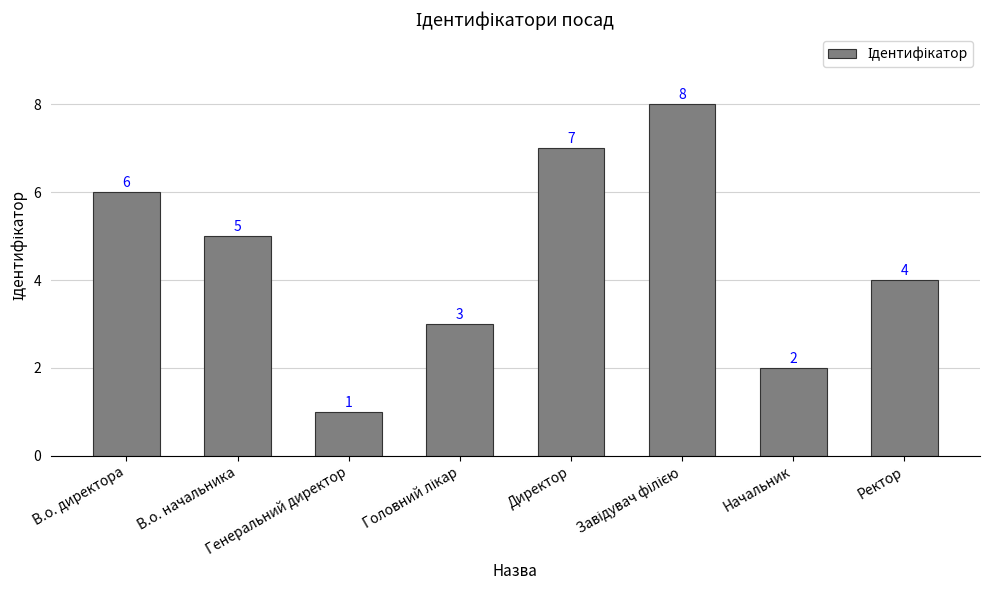

Reading left to right, transcribe all the data shown in this chart.

6	5	1	3	7	8	2	4